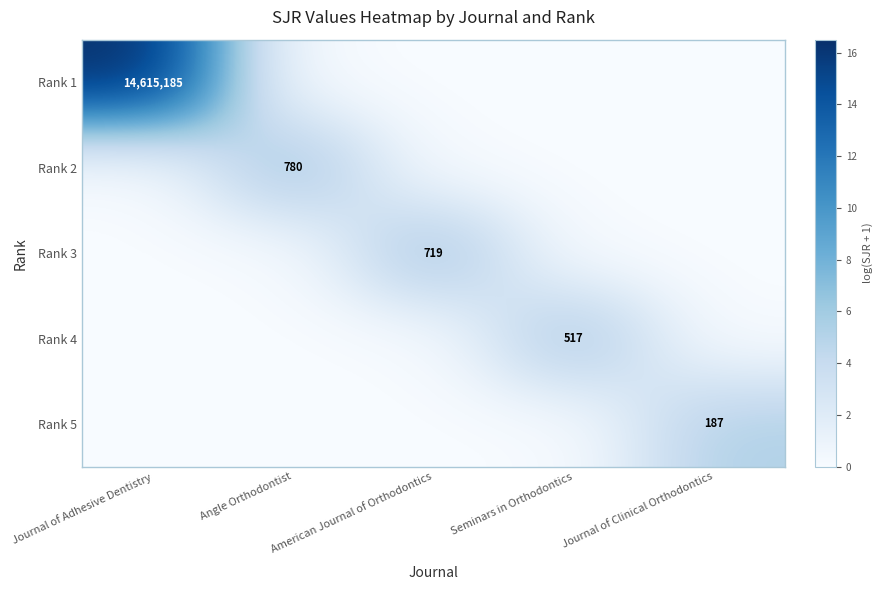

The Rank 1 series shows 21248818 at Journal of Adhesive Dentistry. True or false?

False